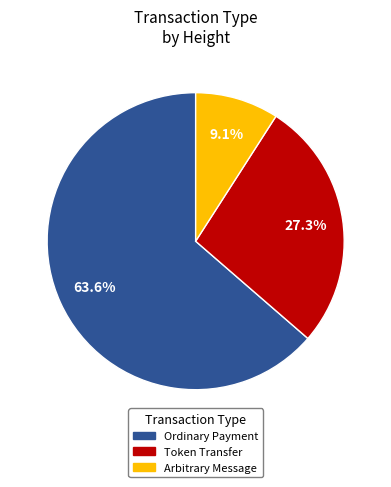

Count the number of slices in the pie.

3